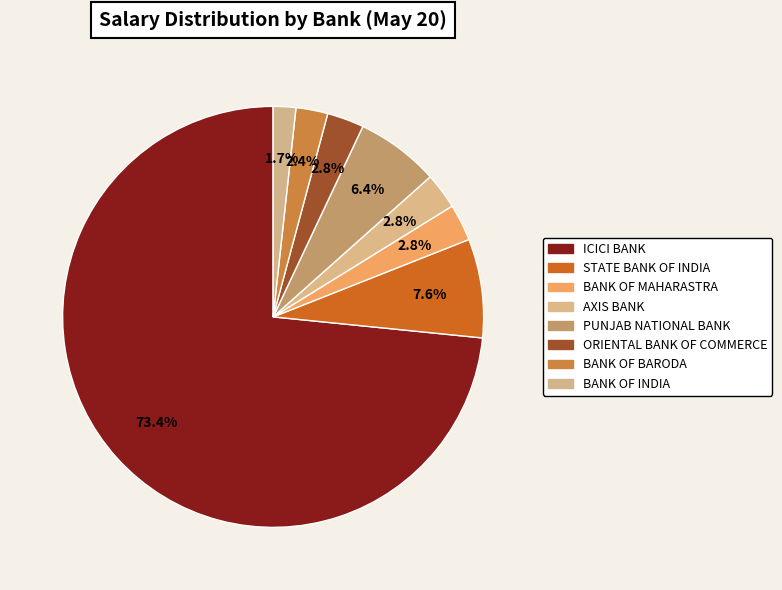

Count the number of slices in the pie.

8